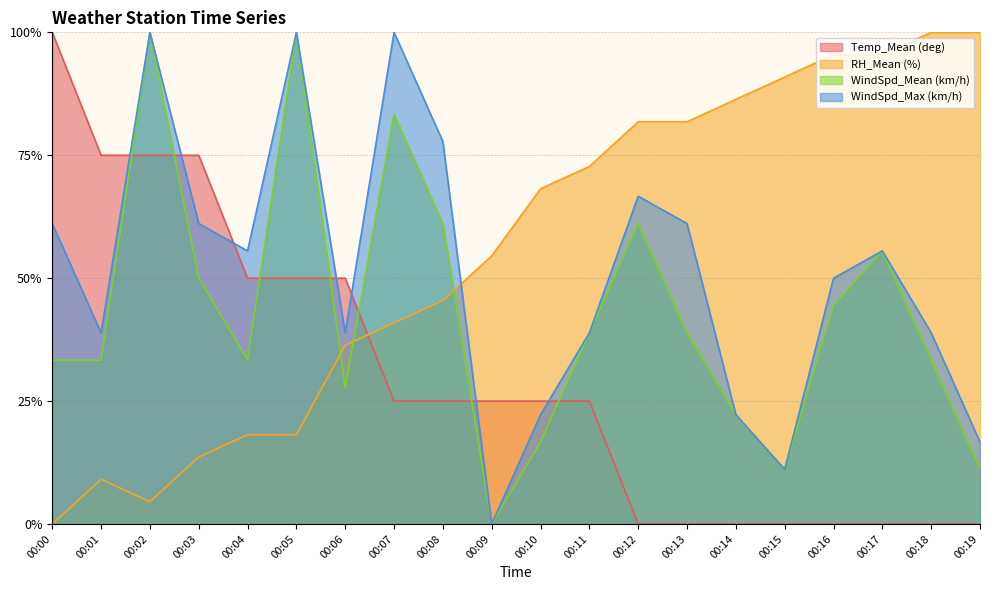

How many positive values does the WindSpd_Max (km/h) series have?

19